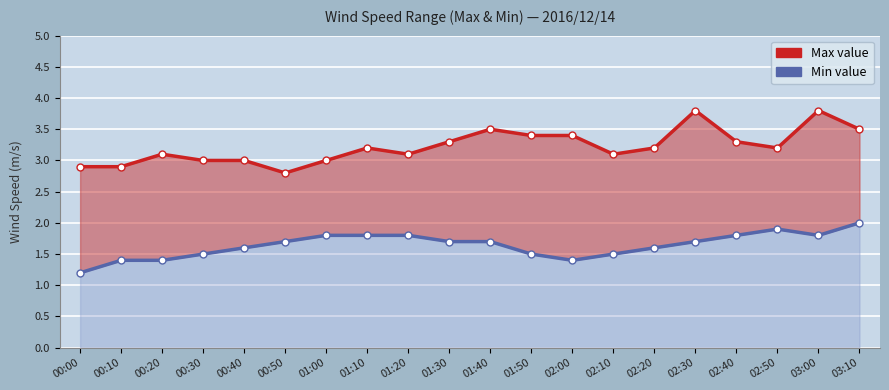

What is the label of the 10th point from the right?

01:40